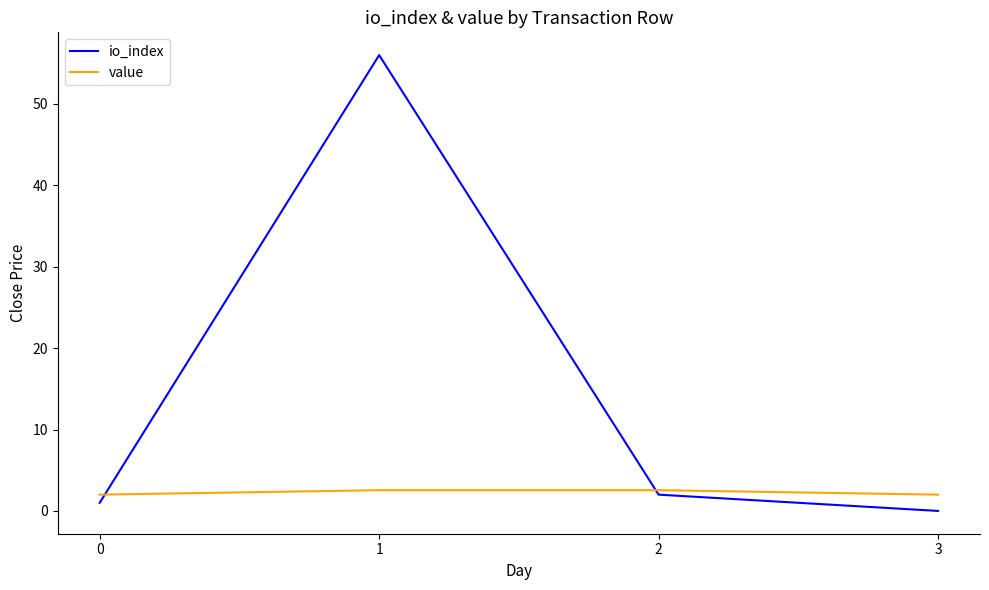

Does the chart display data point markers on the line(s)?

No